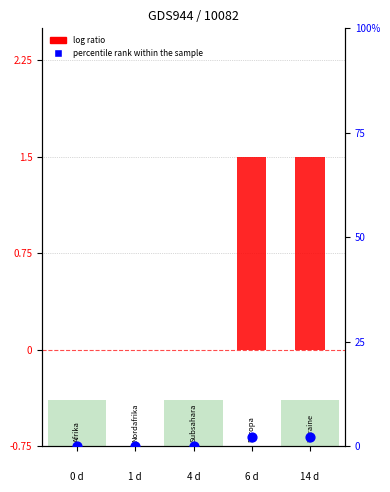

What are all the series names shown in the legend?

log ratio, percentile rank within the sample